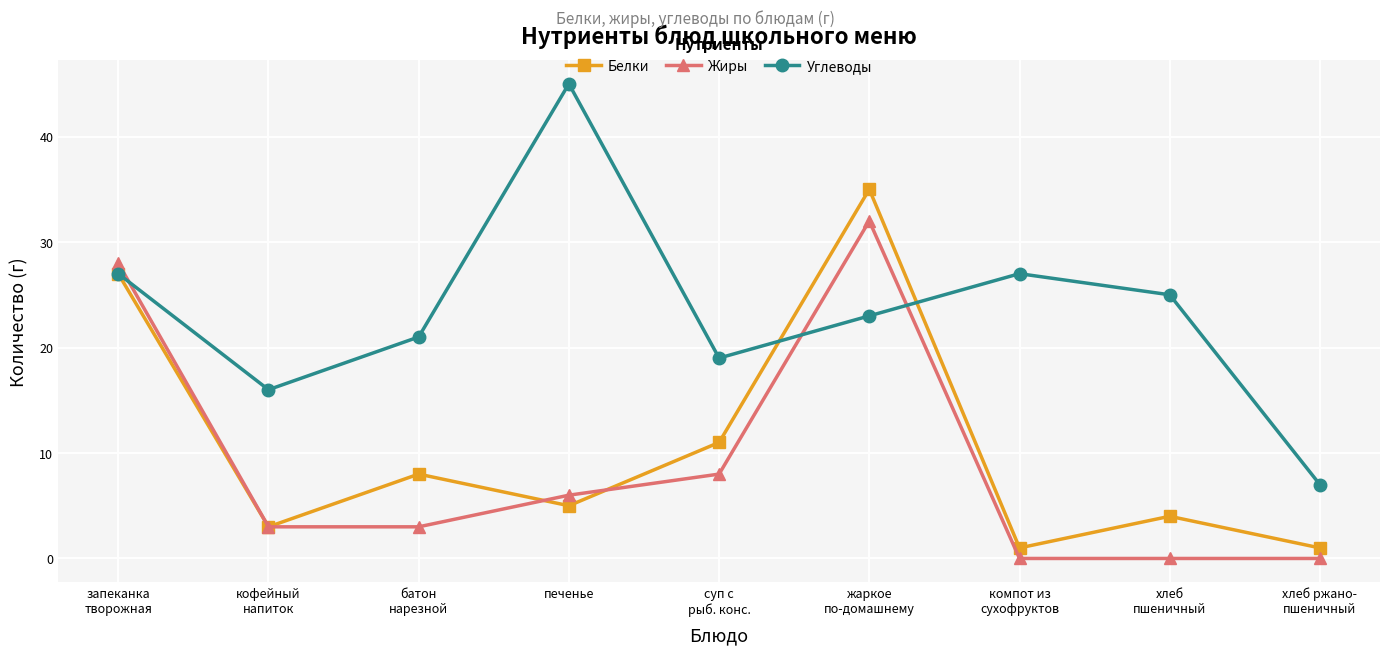

Which series has the largest total across all categories?

Углеводы